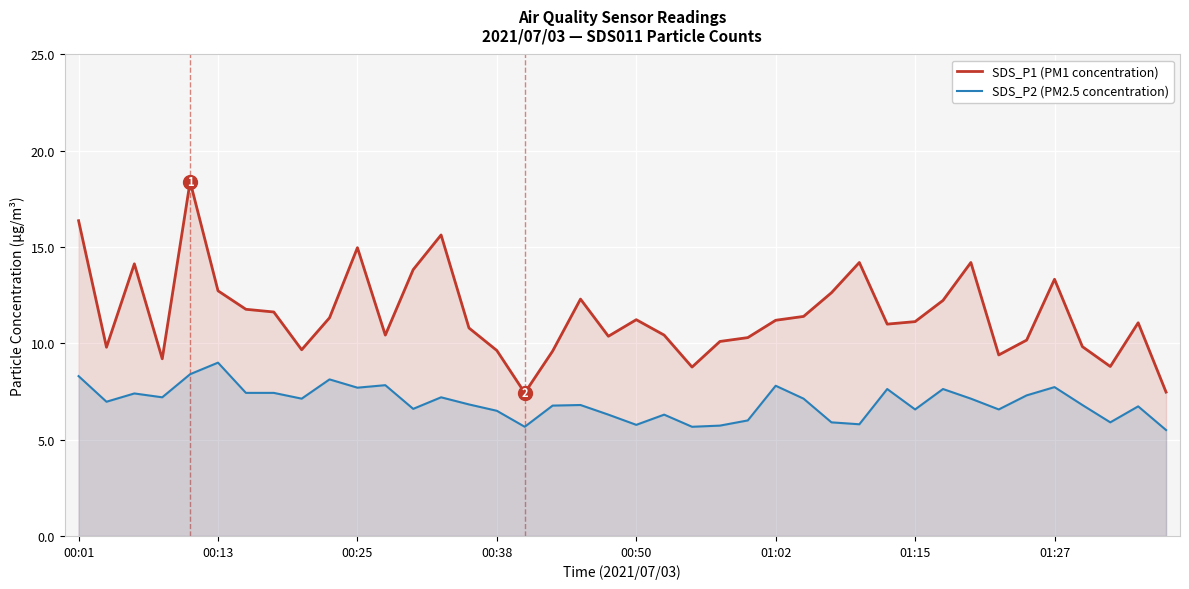

What is the maximum value for SDS_P1 (PM1 concentration)?

18.4